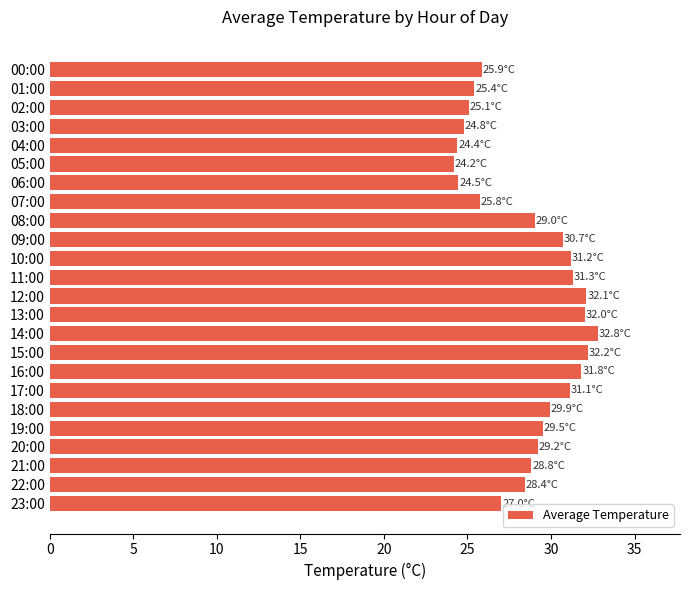

Which category has the highest value across all series?

14:00